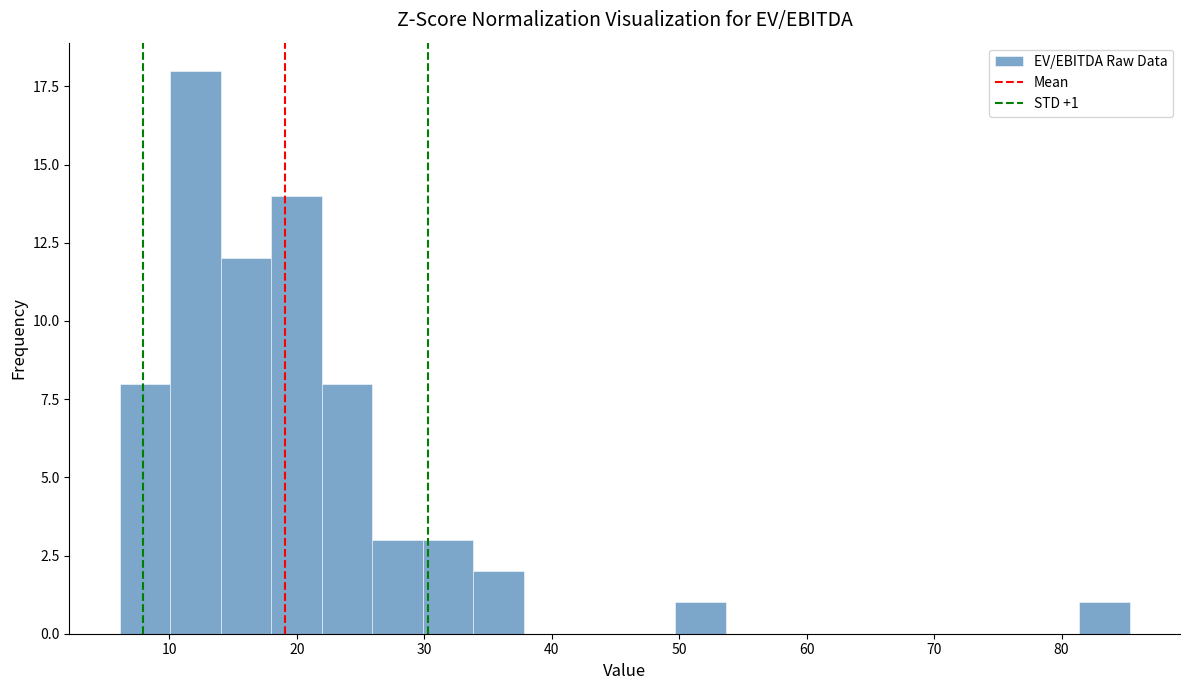

Around what value on the x-axis is the tallest bar? Give the approximate position of its centre, as read against the axis.

12